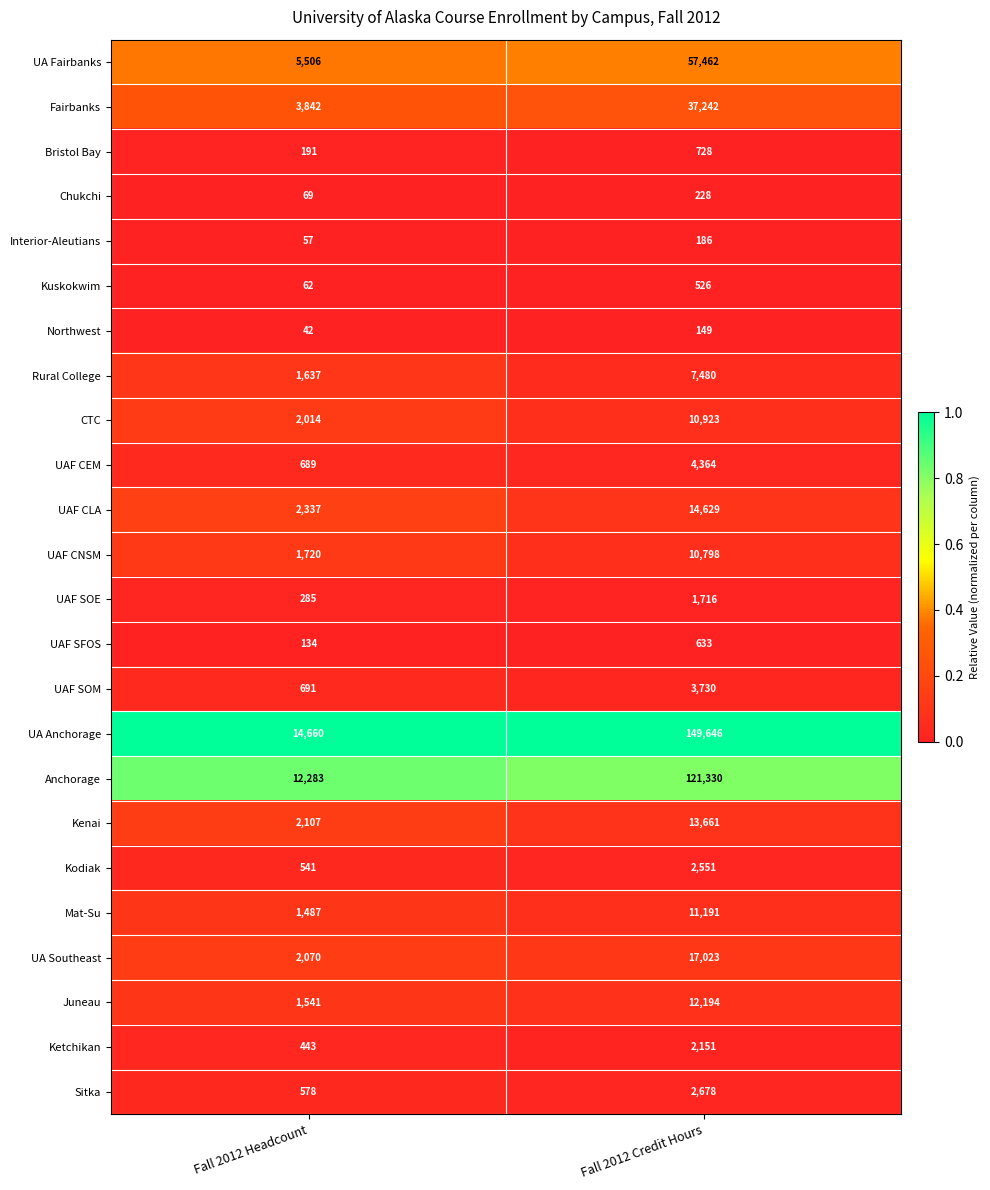

Which series has the largest range (max minus min)?

UA Anchorage